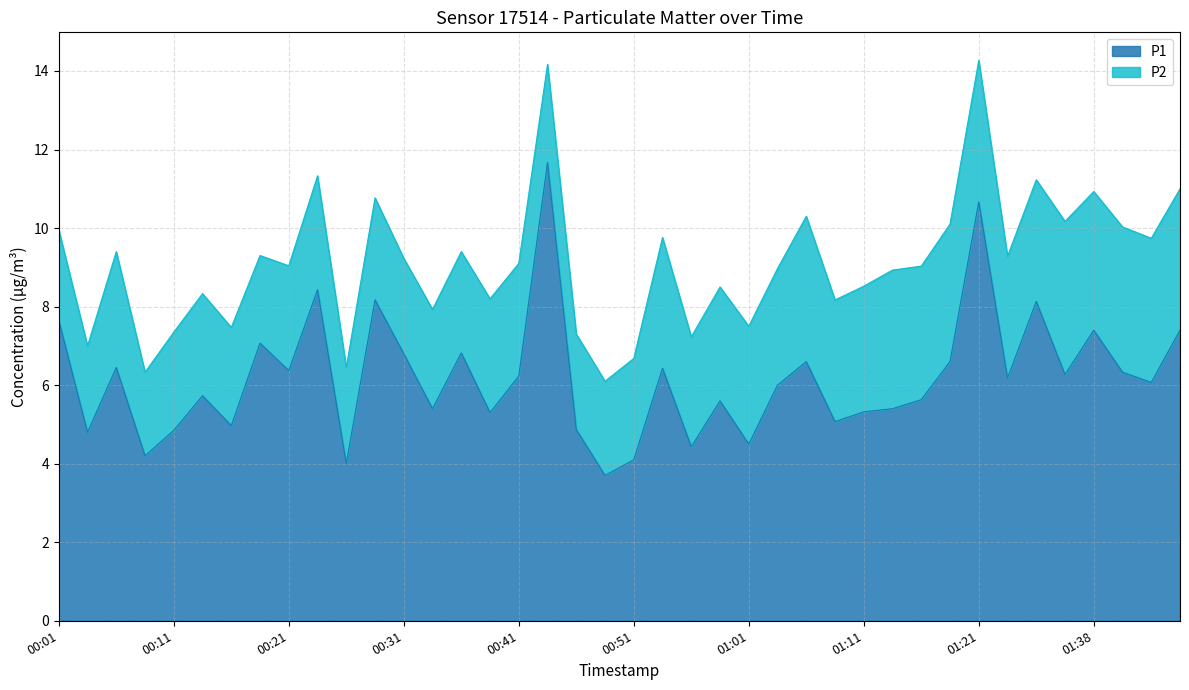

What is the label of the 21st point from the left?

00:51